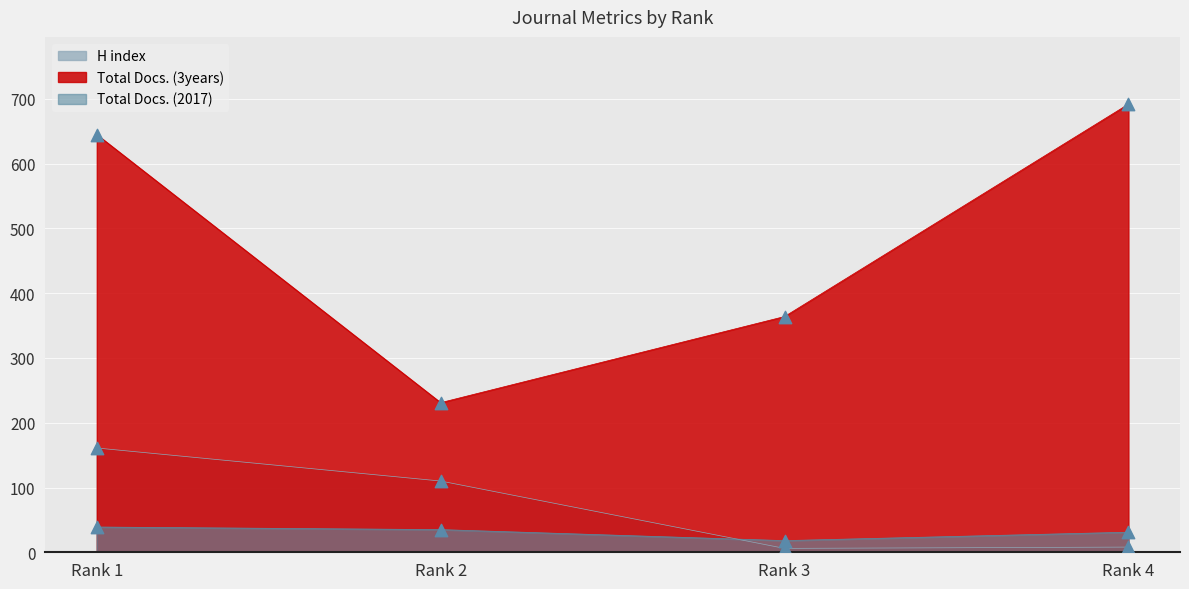

Which series reaches the minimum Y coordinate?

H index